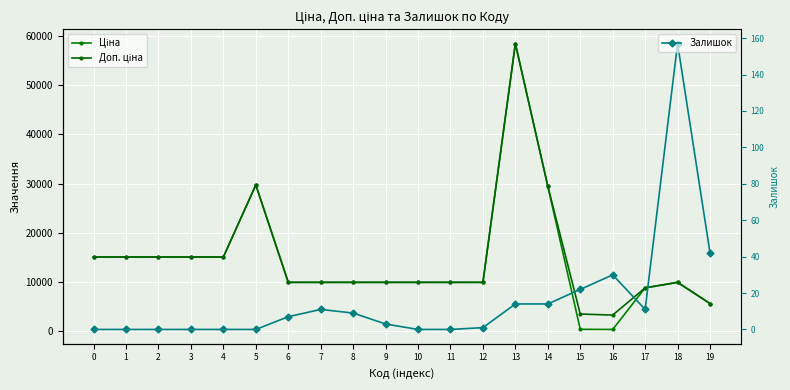

What is the highest value of the Доп. ціна series?

58426.5